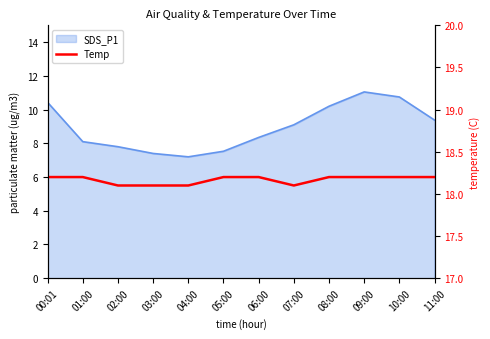

Where is the first local minimum?

07:00